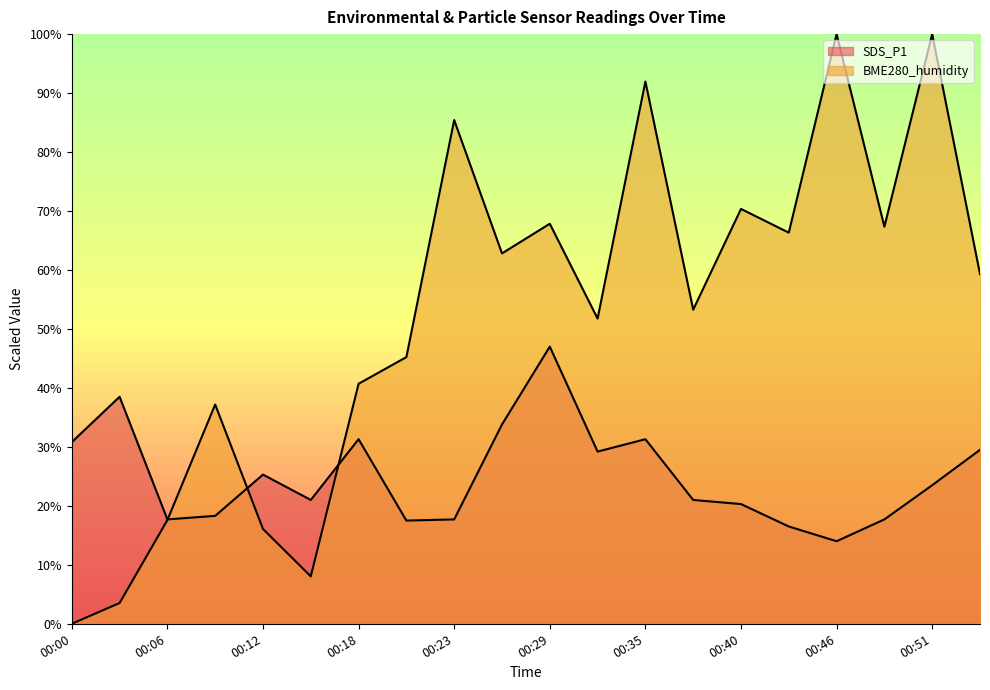

True or false: SDS_P1 and BME280_humidity cross at least once.

True